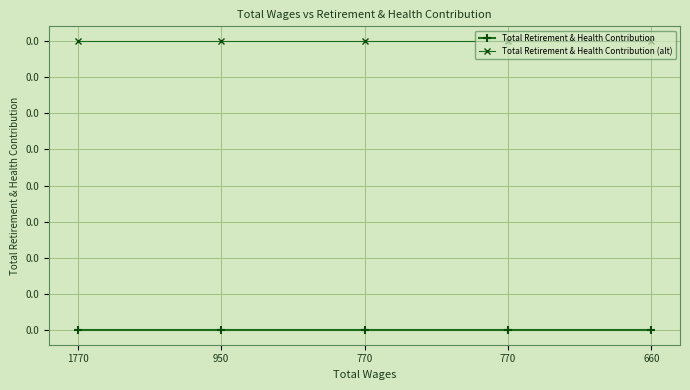

At which category does the chart reach its minimum across all series?

1770